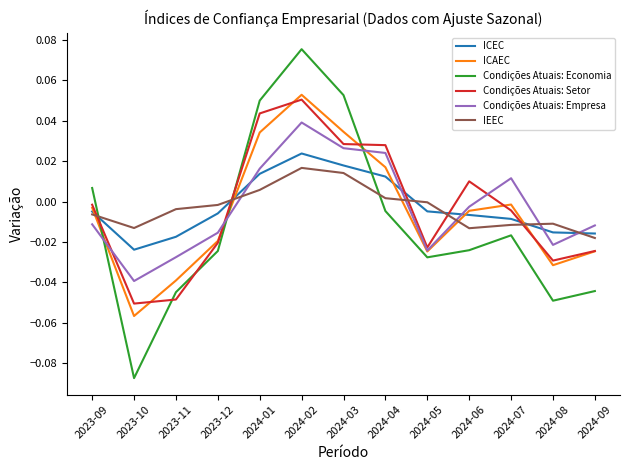

At which category is the sum across all series the highest?

2024-02